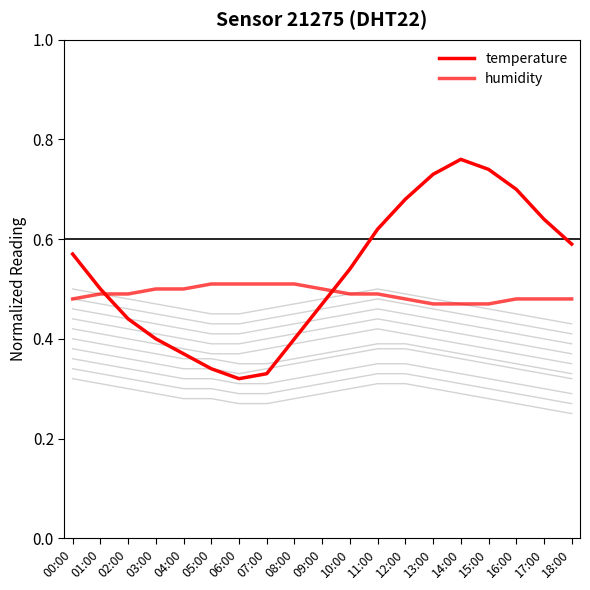

Rank the series by their maximum value, from highest to lowest.

temperature, humidity